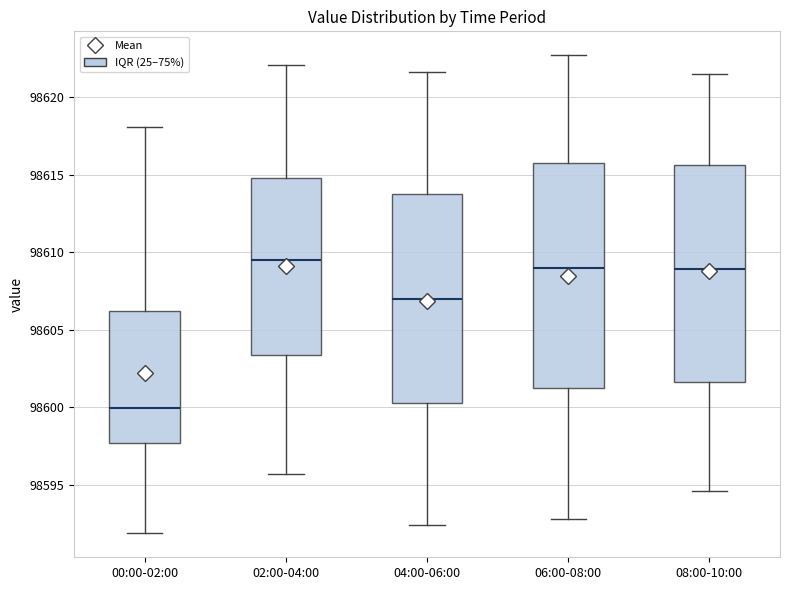

Where is the upper edge of the box for 04:00-06:00 on the y-axis? The values are not printed on the chart, so give them approximately, as read against the axis.

98614.0